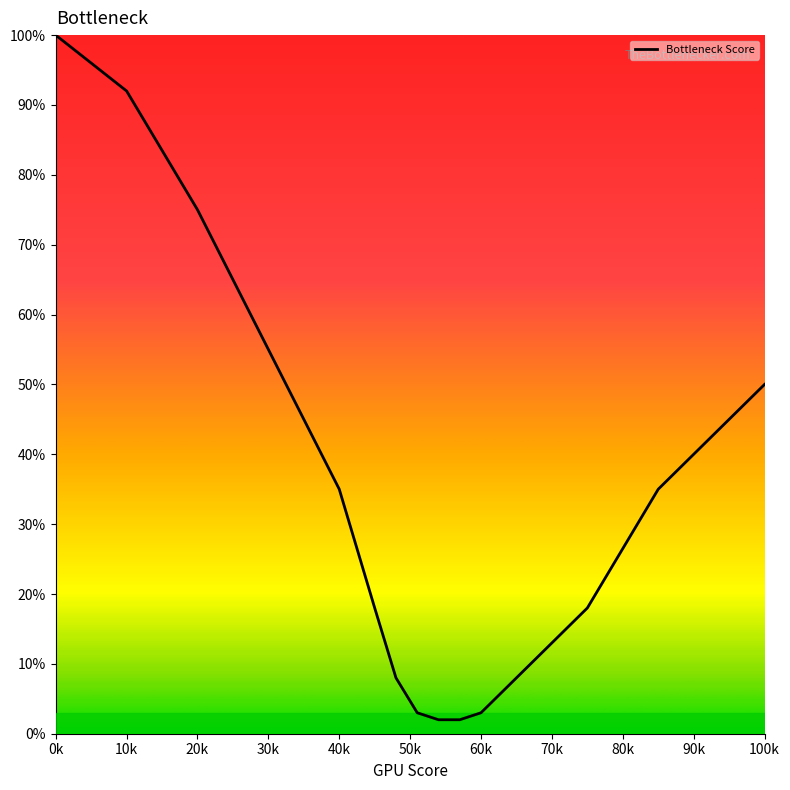

What is the greatest value displayed?

100